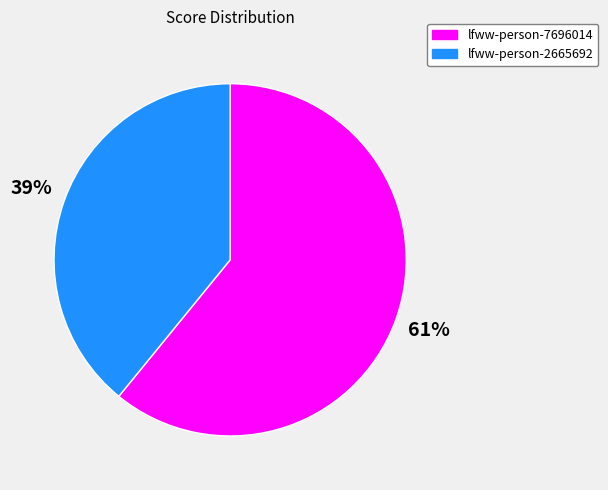

To the nearest percent, what is the average slice percentage?

50%